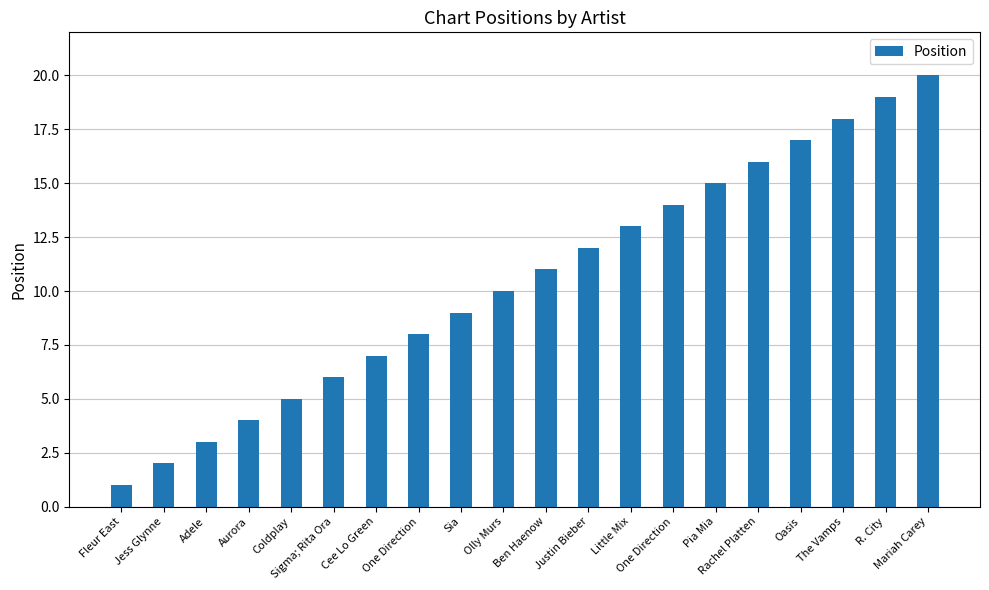

What is the label of the 2nd bar from the left?

Jess Glynne